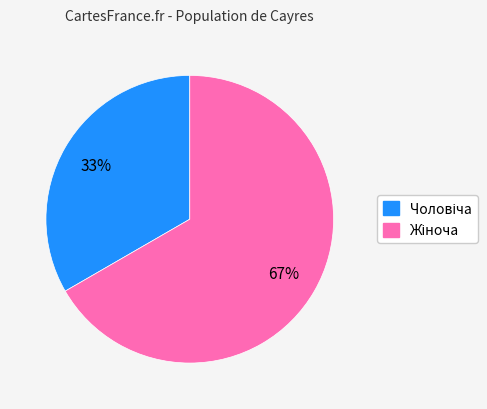

Is there a majority slice in this chart?

Yes